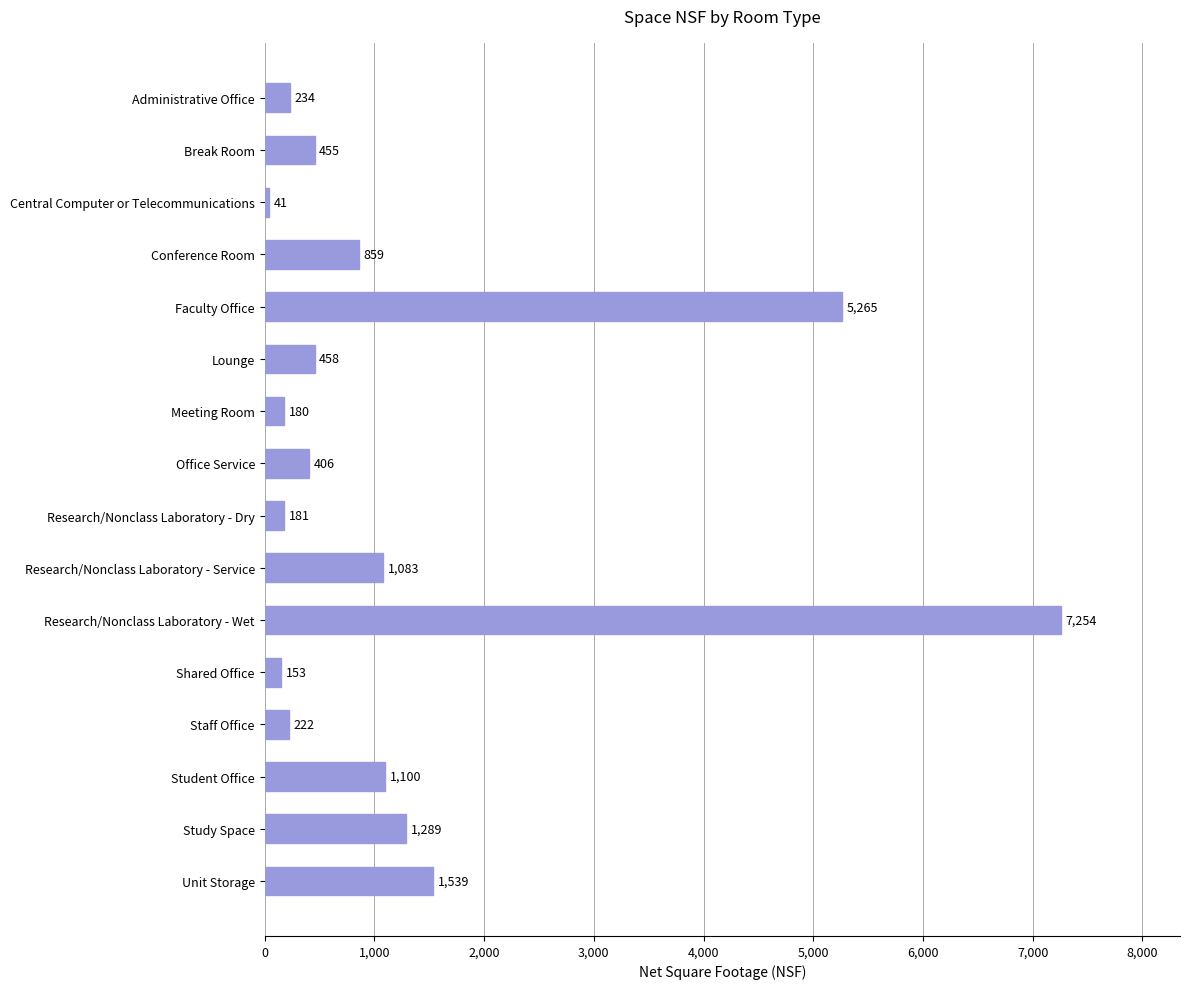

Reading top to bottom, what are all the values shown in this chart?

234	455	41	859	5265	458	180	406	181	1083	7254	153	222	1100	1289	1539